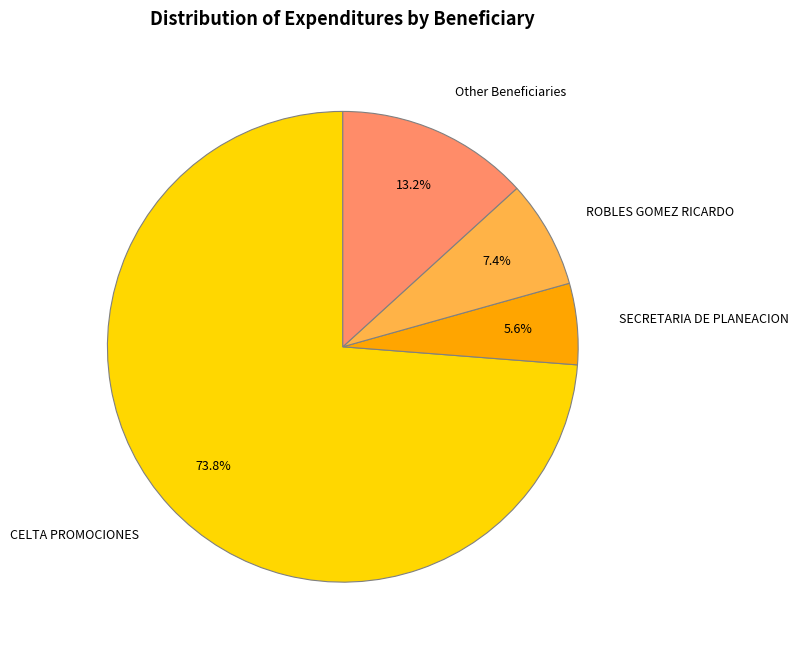

How many slices are in this pie chart?

4